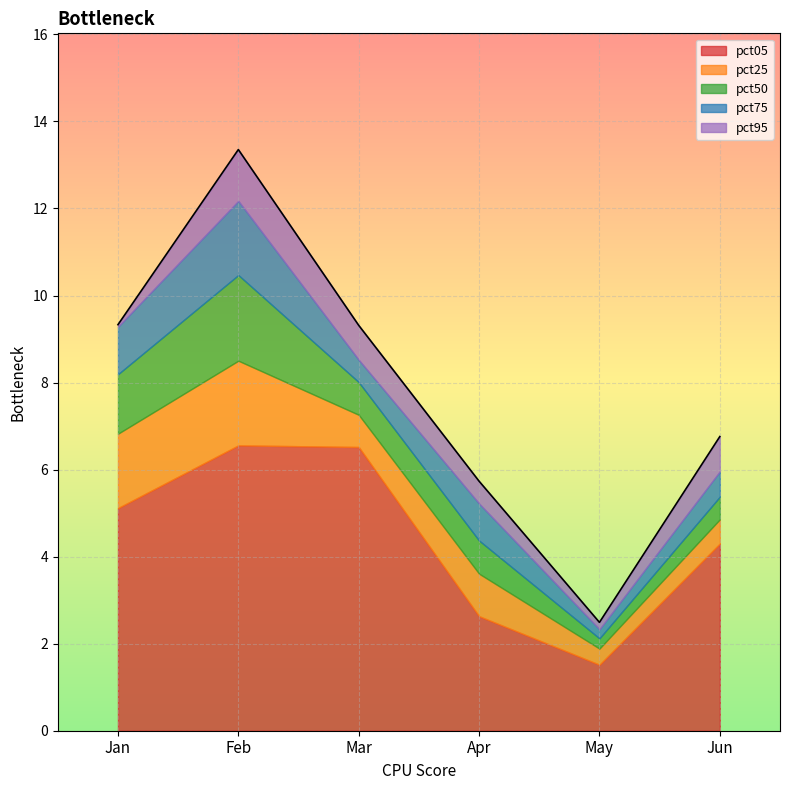

What is the value of the pct05 point at the 3rd from the left?

6.5